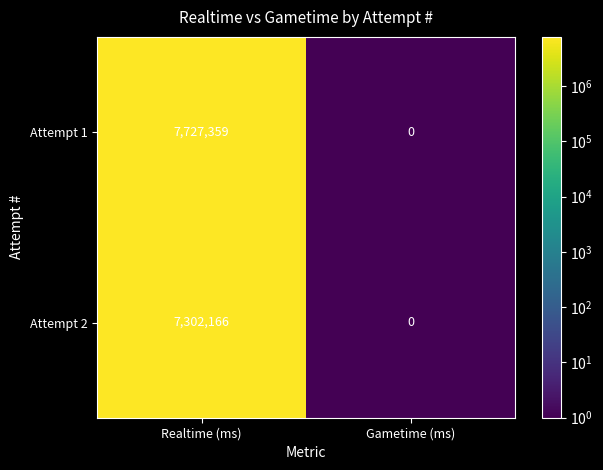

At which category does the chart reach its peak across all series?

Realtime (ms)